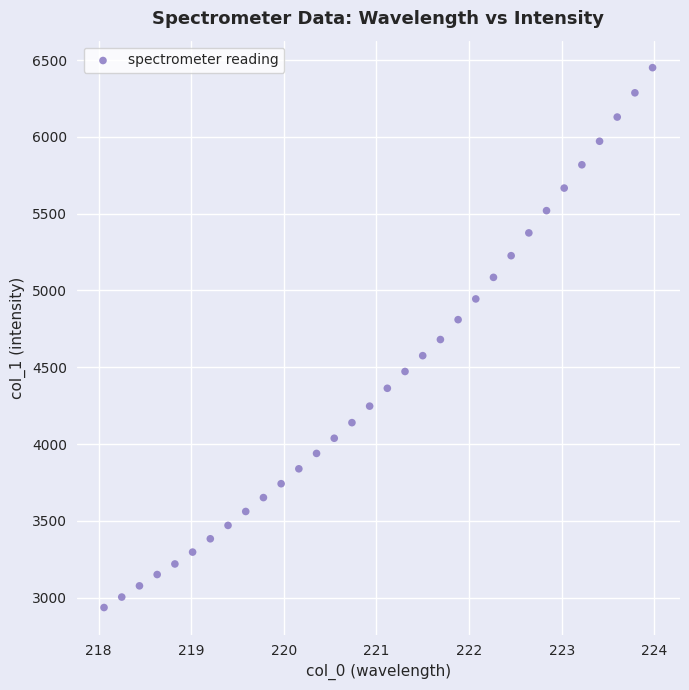

What is the range of X values (max minus min)?

5.9